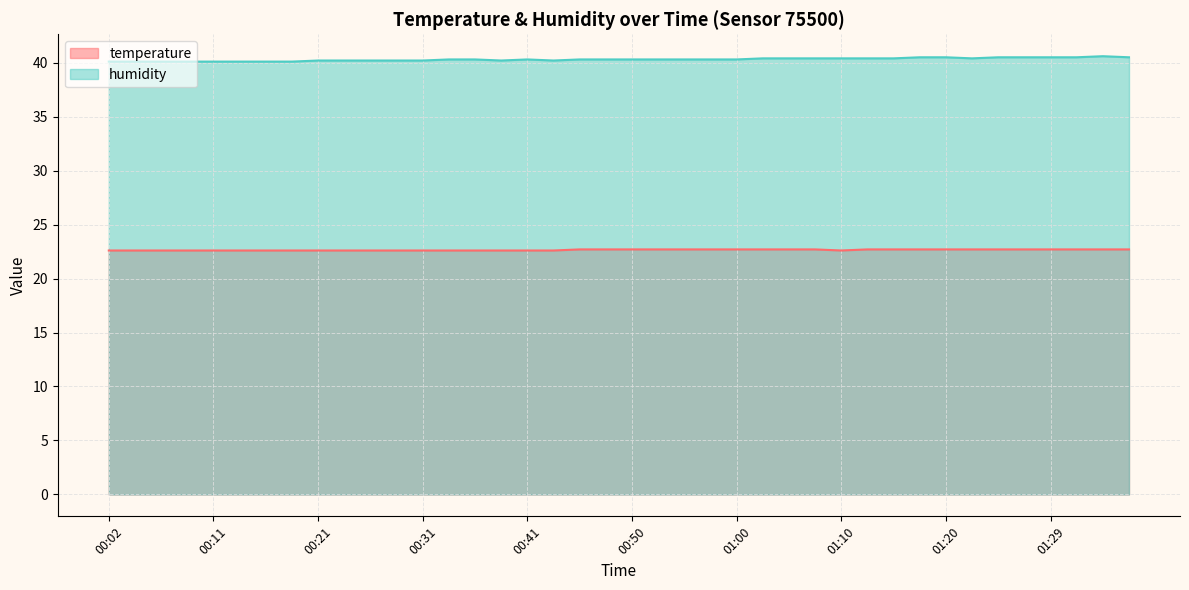

Which label corresponds to the largest value in the chart?

01:34